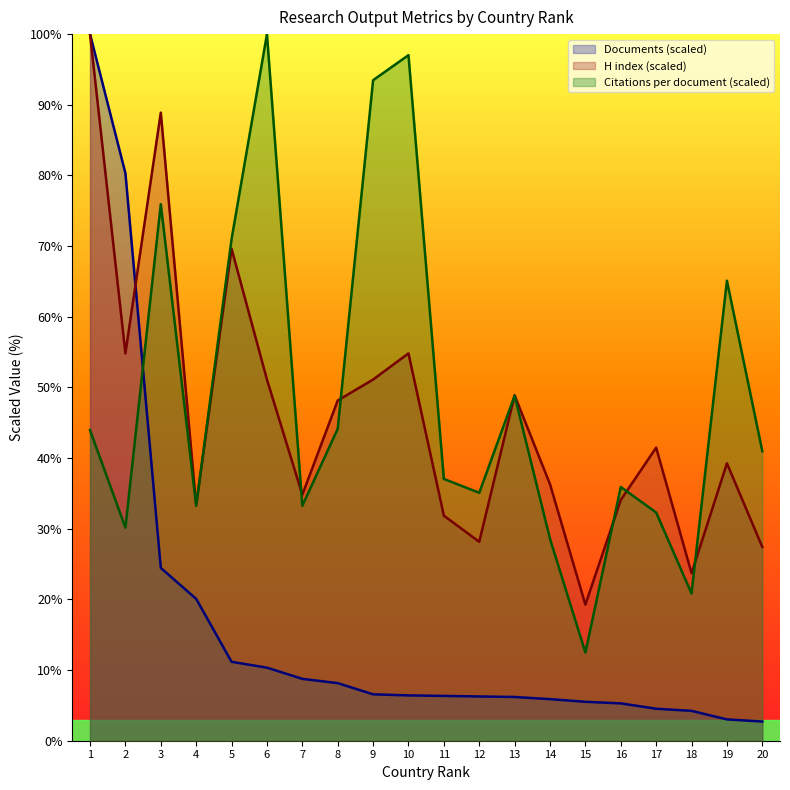

What is the minimum value shown in the chart?

2.7